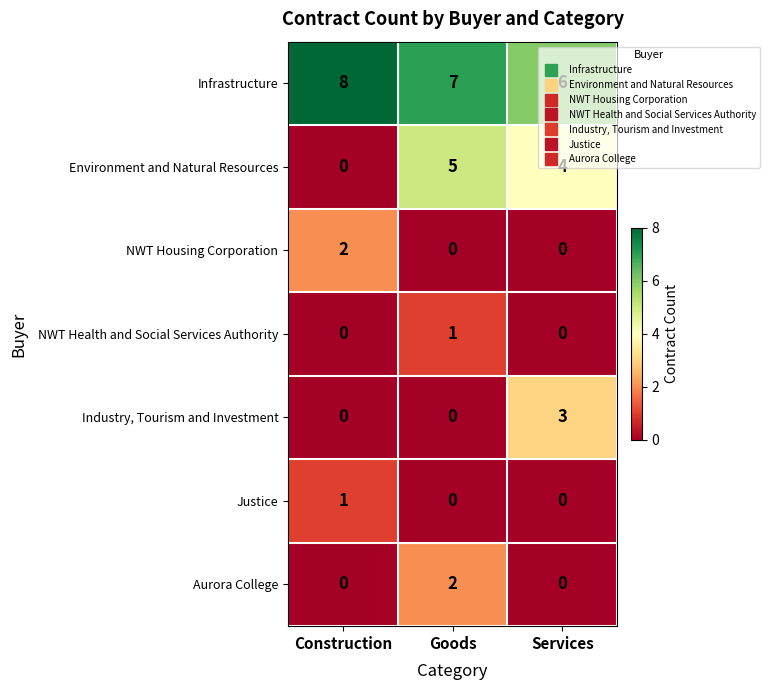

The Aurora College series shows -1 at Services. True or false?

False